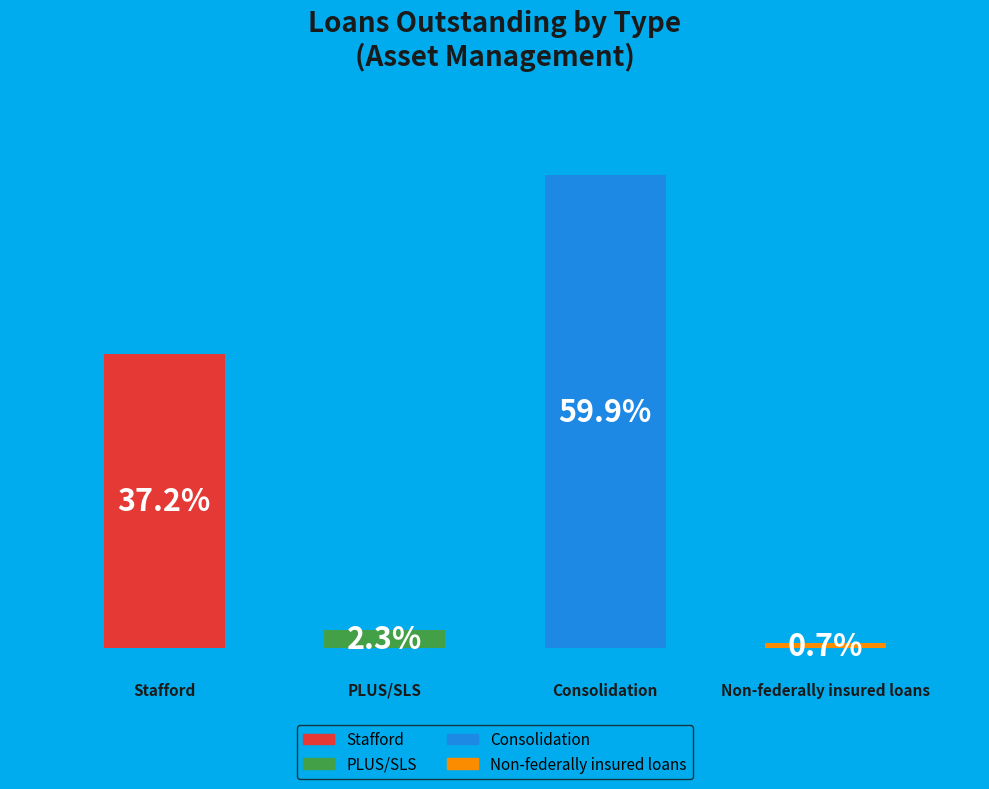

What is the majority slice?

Consolidation